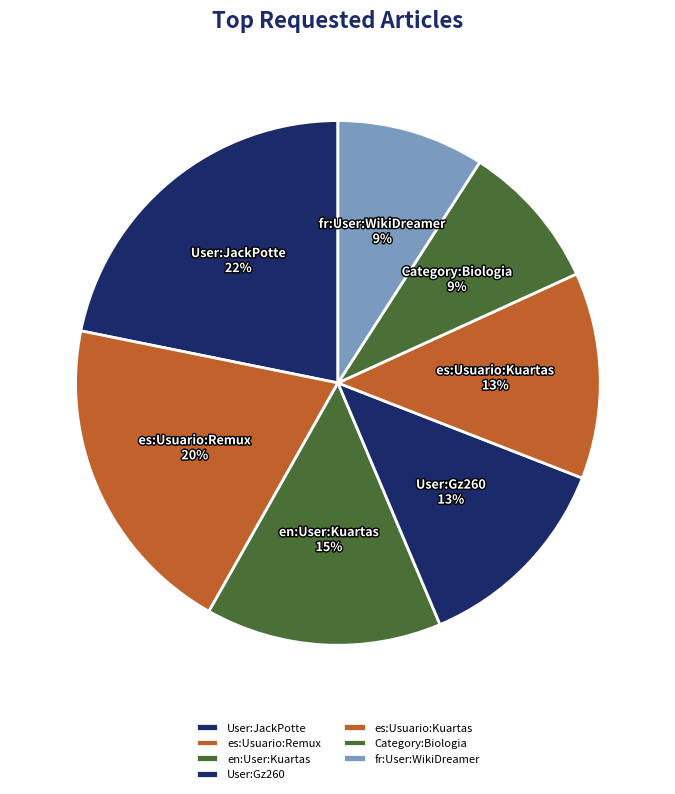

Do User:Gz260 and User:JackPotte together represent more than half of the pie?

No